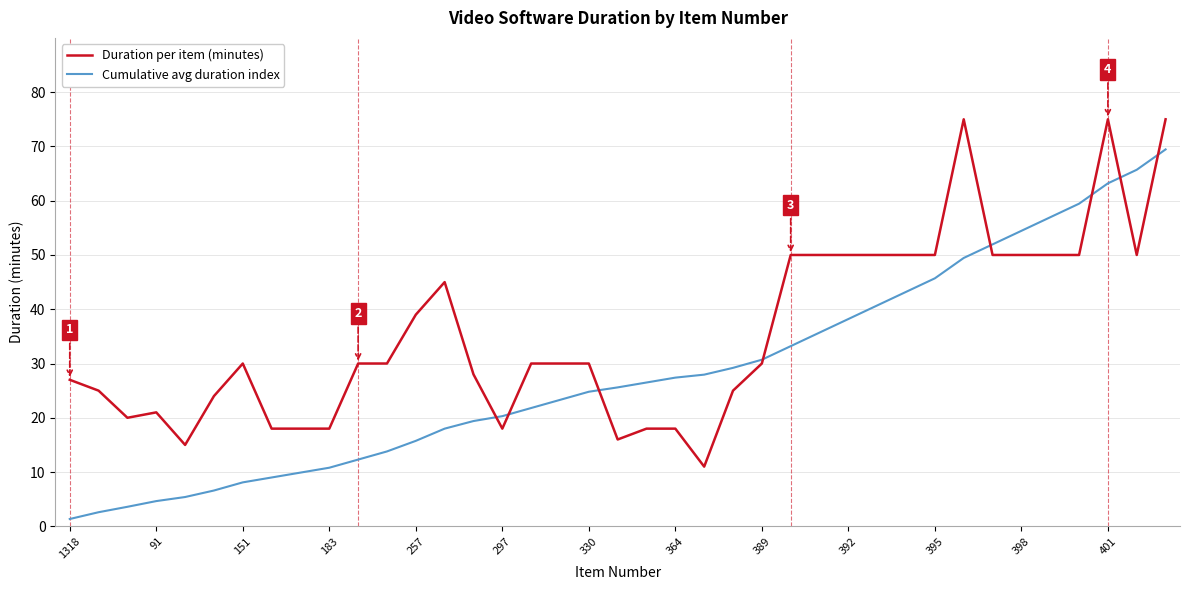

Rank the series by their average value, from highest to lowest.

Duration per item (minutes), Cumulative avg duration index